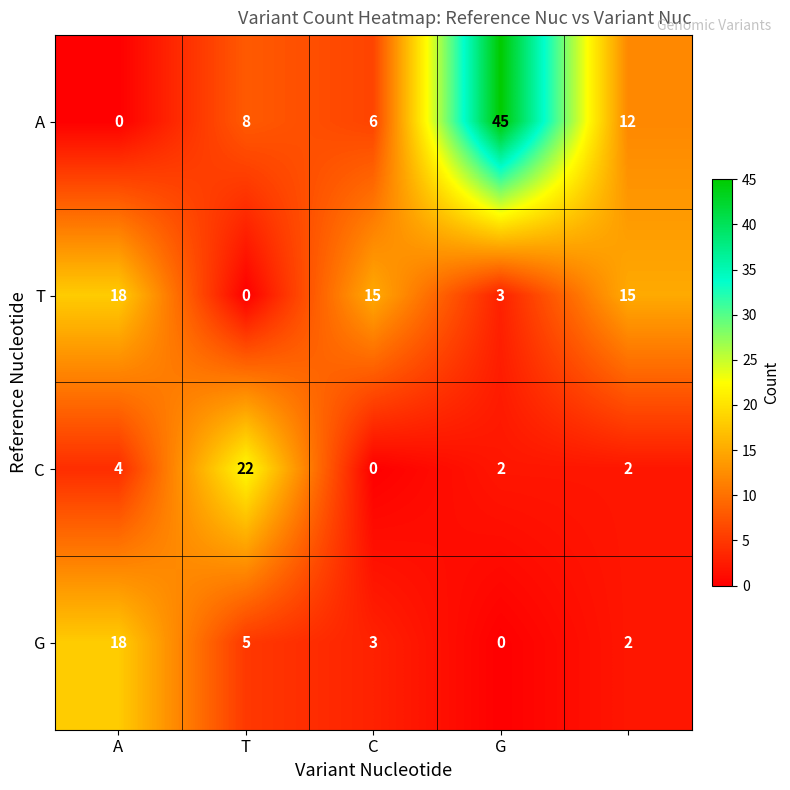

Count the T values in the range 3 to 15.

3